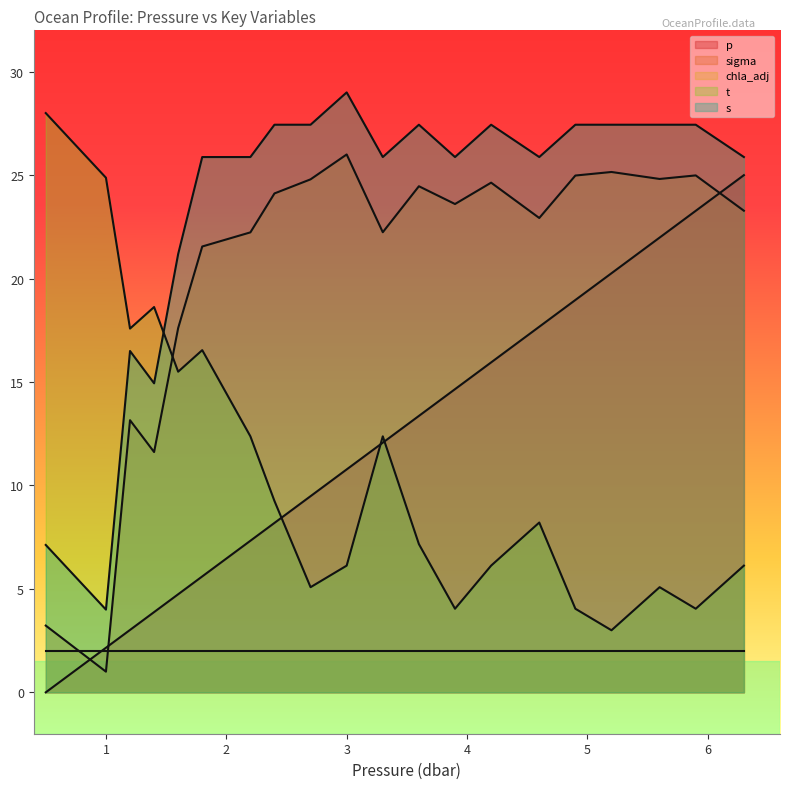

Does the chart display data point markers on the line(s)?

No